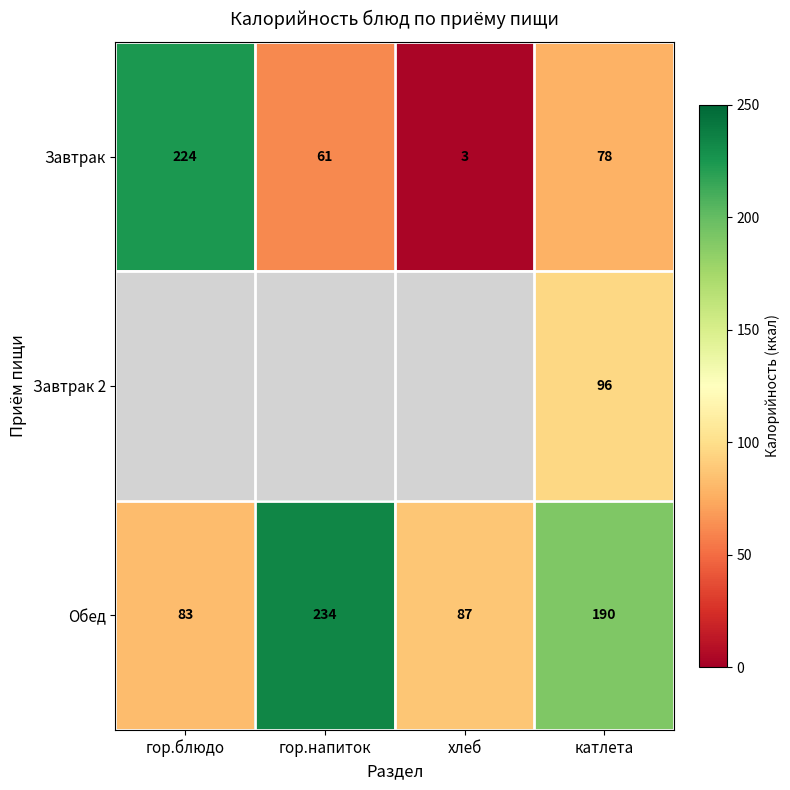

Is it true that Обед equals 152 at гор.напиток?

False